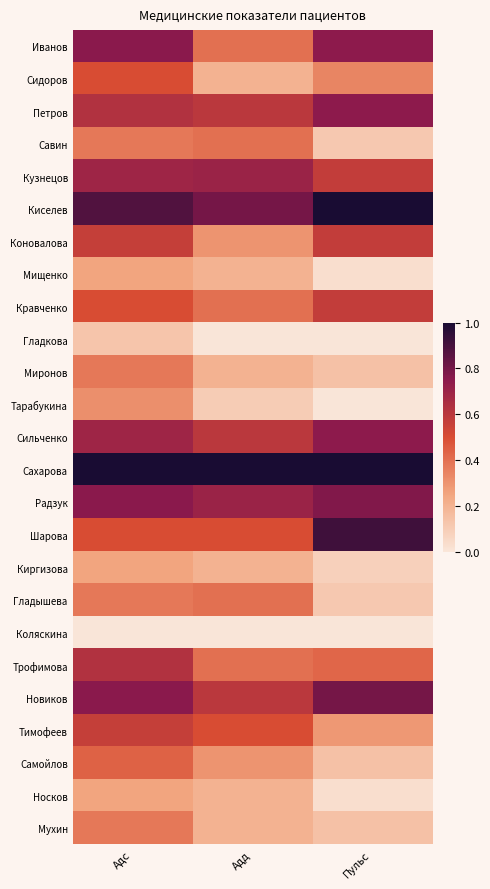

How many categories are shown in the chart?

3